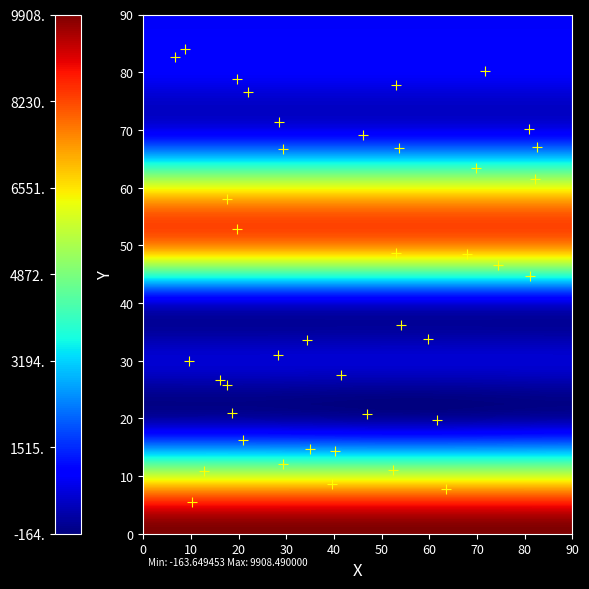

What is the range of Y values (max minus min)?

78.5